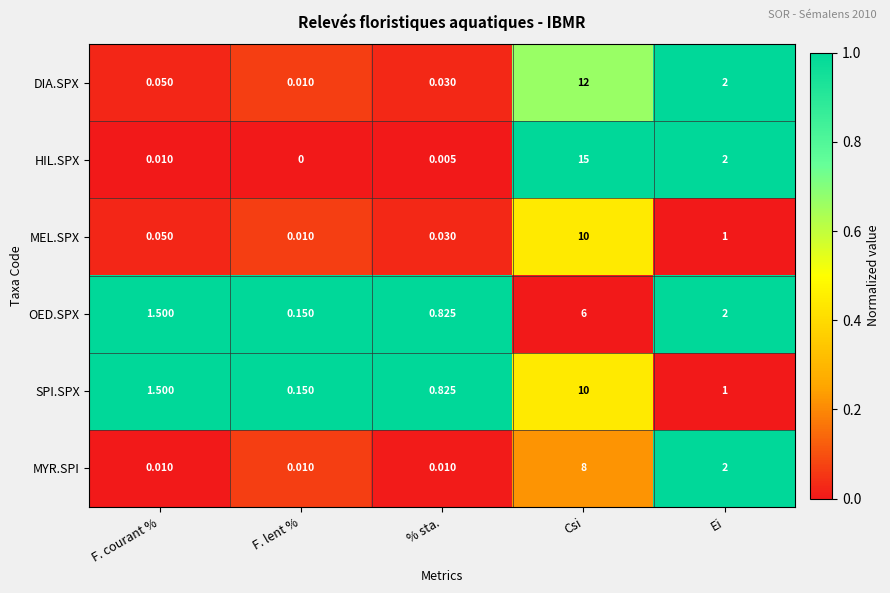

Which label corresponds to the largest value in the chart?

Csi